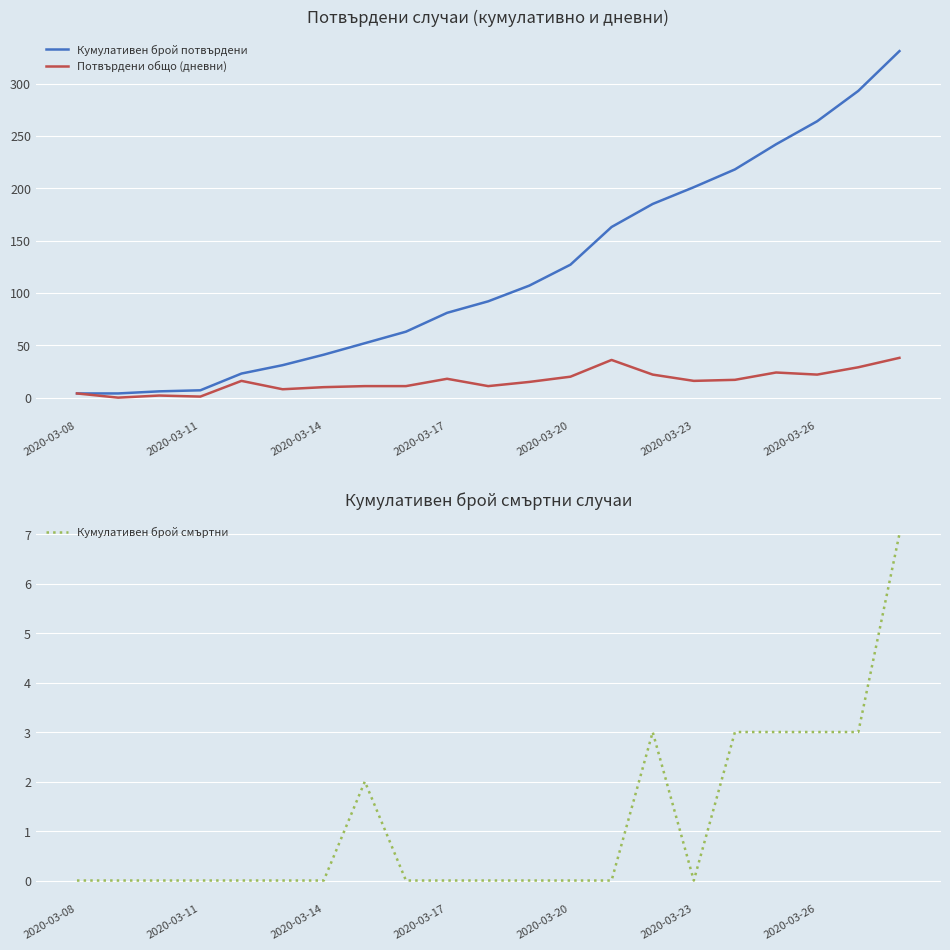

True or false: Кумулативен брой потвърдени has a value of 81 at 2020-03-17.

True